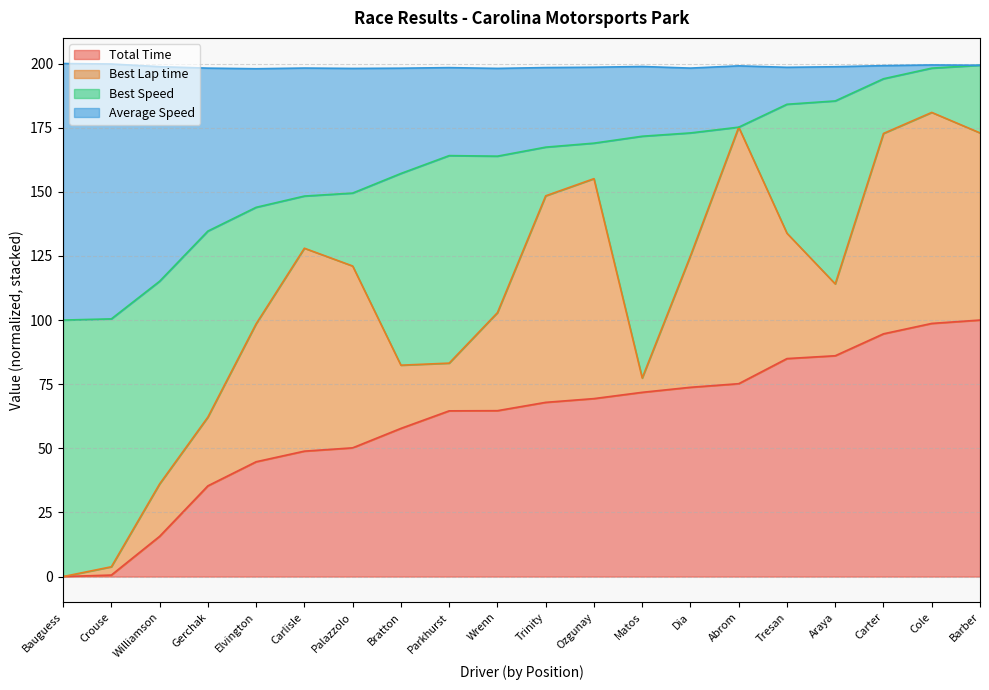

What is the maximum value for Total Time?

100.0